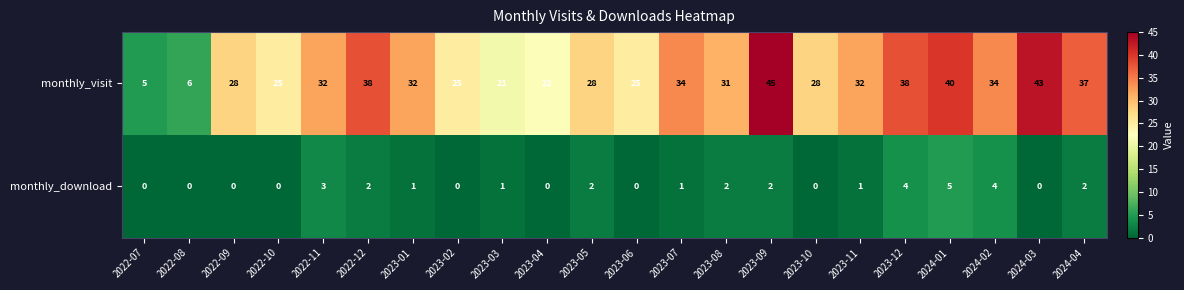

Rank the series at 2023-06 from lowest to highest value.

monthly_download, monthly_visit